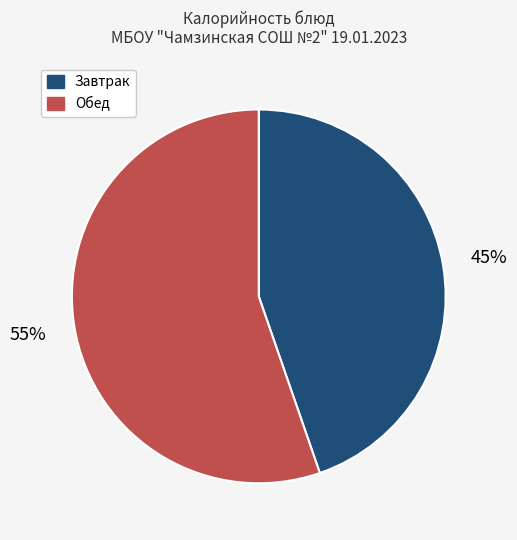

How many slices are in this pie chart?

2